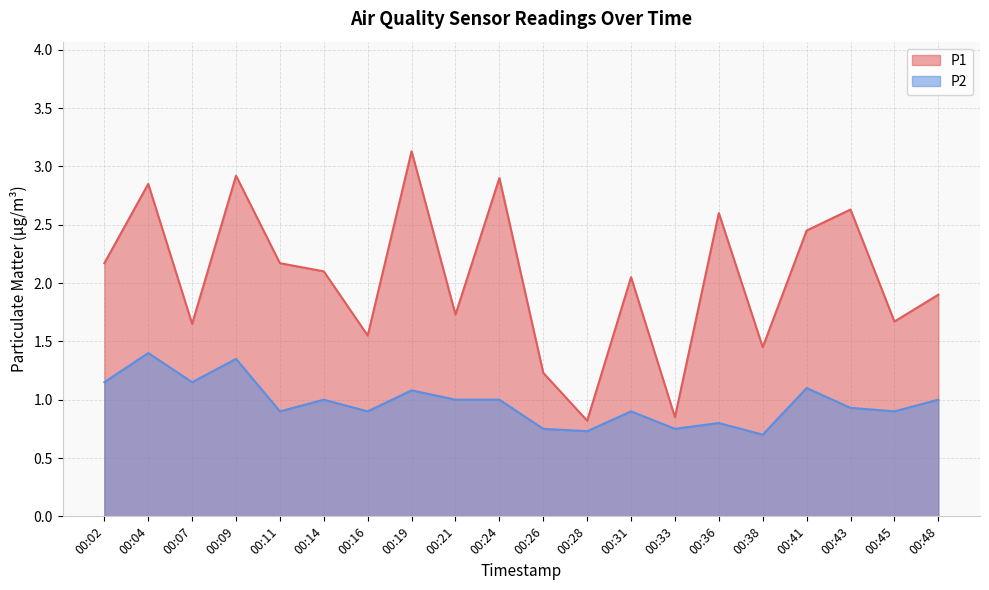

True or false: P2 has a value of 0.5 at 00:26.

False